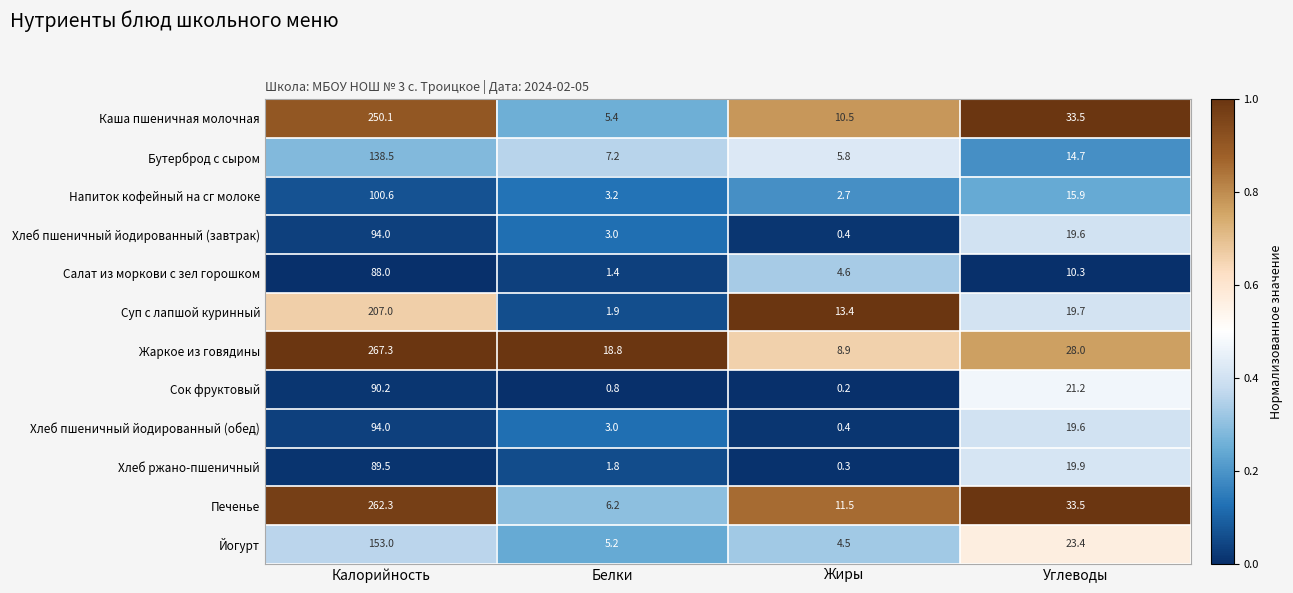

What is the difference between the maximum and minimum values in the Сок фруктовый series?

90.0